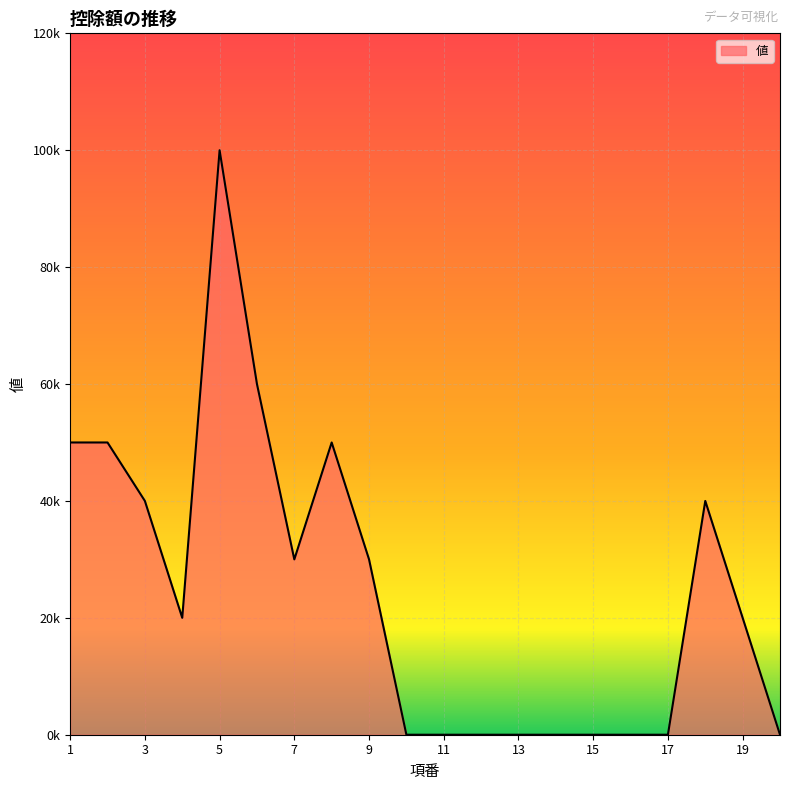

Reading left to right, list all the values displayed in this chart.

50000	50000	40000	20000	100000	60000	30000	50000	30000	0	0	0	0	0	0	0	0	40000	20000	0